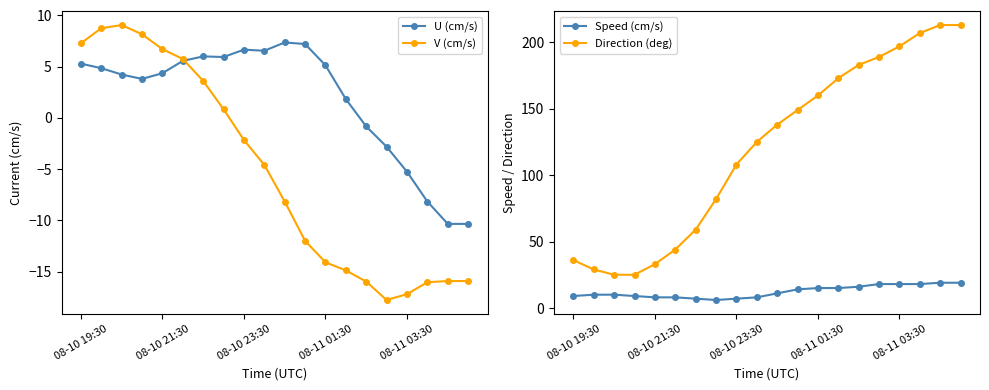

True or false: U (cm/s) has a value of 4.4 at 08-10 21:30.

True